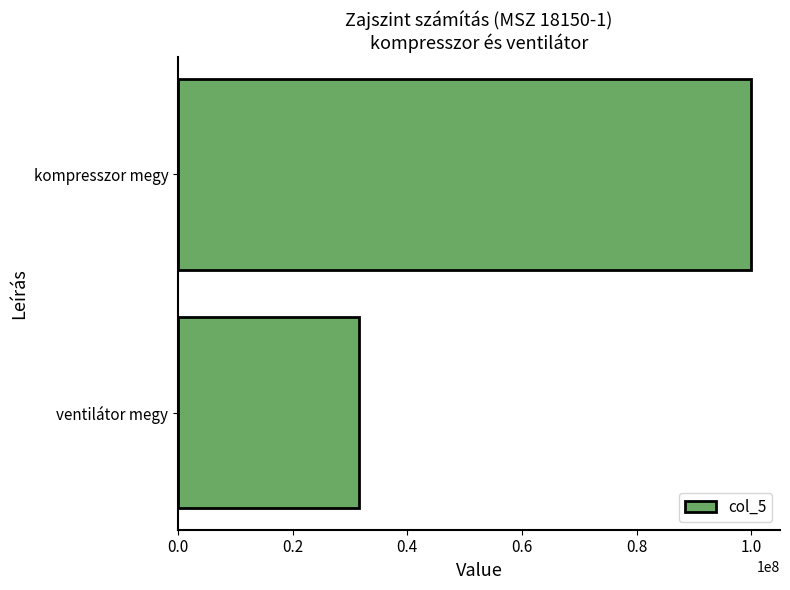

What is the label of the 2nd bar from the bottom?

kompresszor megy